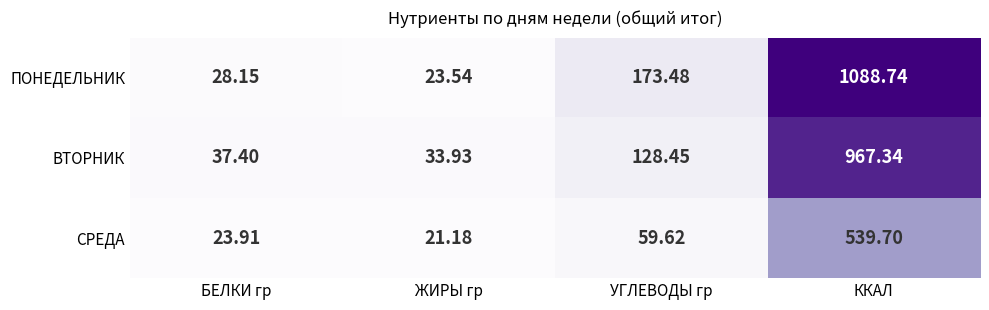

Where is СРЕДА nearest to the value 280?

УГЛЕВОДЫ гр